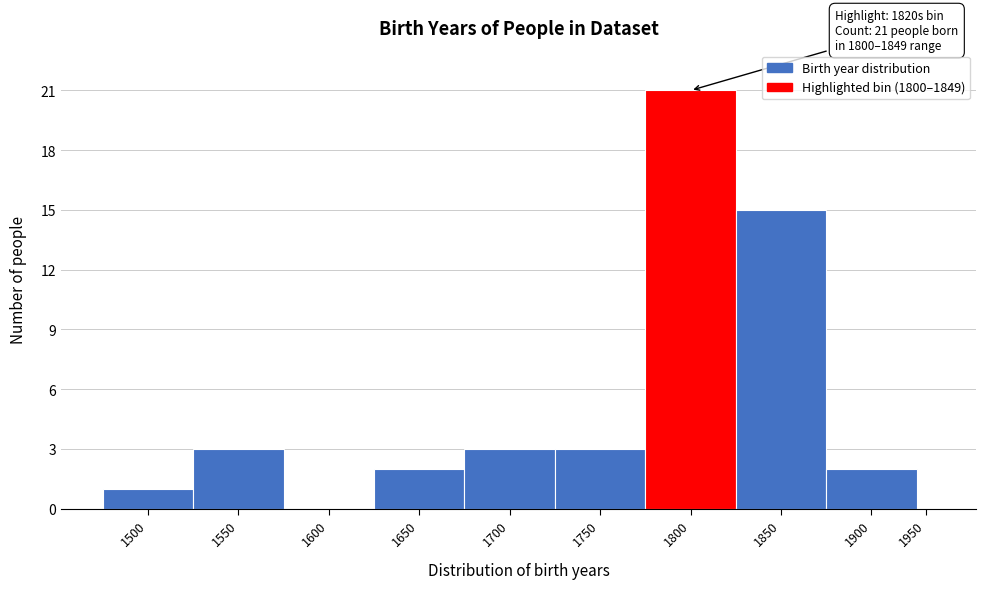

Reading right to left, transcribe all the data shown in this chart.

1950=0	1900=2	1850=15	1800=21	1750=3	1700=3	1650=2	1600=0	1550=3	1500=1